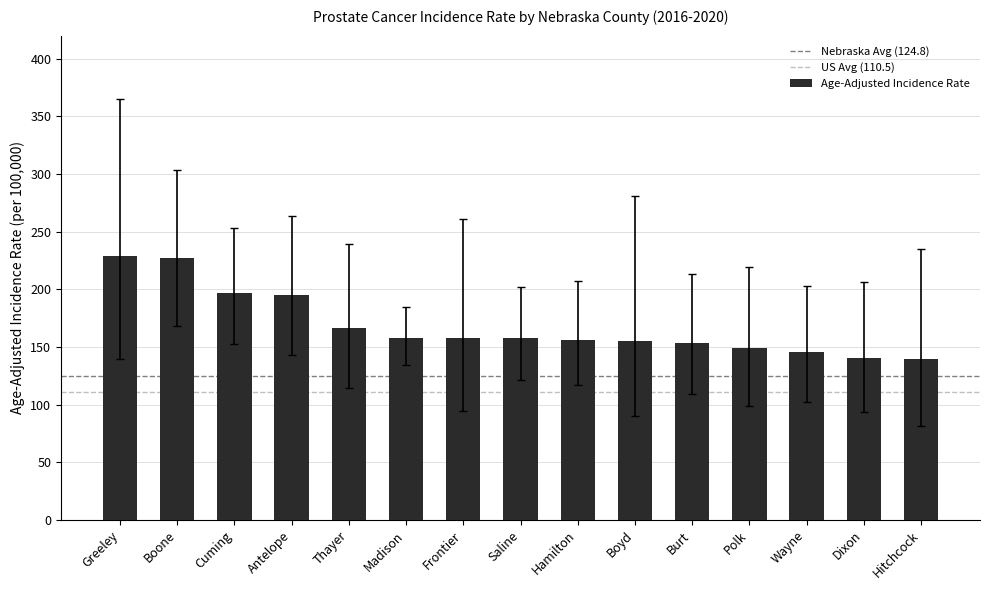

Read the value at Greeley.

229.1